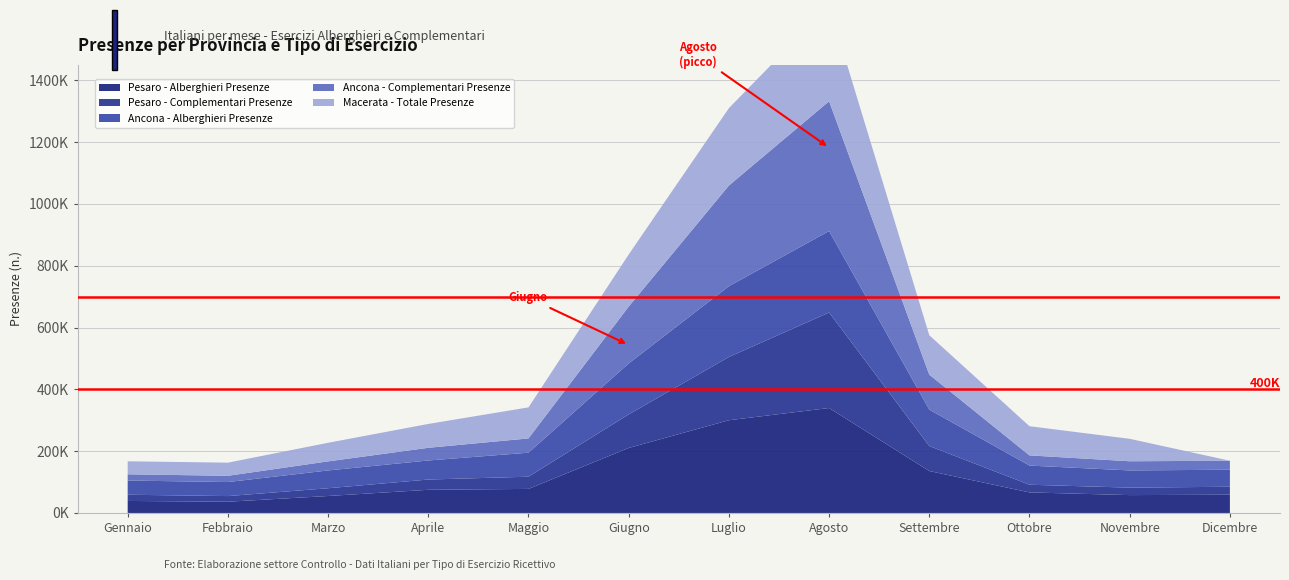

Reading left to right, transcribe all the data shown in this chart.

Pesaro - Alberghieri Presenze: Gennaio=38918	Febbraio=36400	Marzo=54946	Aprile=75062	Maggio=77892	Giugno=210429	Luglio=300113	Agosto=339679	Settembre=135740	Ottobre=66525	Novembre=57832	Dicembre=59153
Pesaro - Complementari Presenze: Gennaio=20126	Febbraio=18288	Marzo=25118	Aprile=33196	Maggio=39498	Giugno=108607	Luglio=204715	Agosto=309035	Settembre=80875	Ottobre=24881	Novembre=24185	Dicembre=25721
Ancona - Alberghieri Presenze: Gennaio=45893	Febbraio=45404	Marzo=57540	Aprile=61579	Maggio=77681	Giugno=164754	Luglio=229000	Agosto=263554	Settembre=117797	Ottobre=61956	Novembre=55621	Dicembre=55108
Ancona - Complementari Presenze: Gennaio=20233	Febbraio=20220	Marzo=29344	Aprile=41059	Maggio=46169	Giugno=184038	Luglio=325700	Agosto=420074	Settembre=113247	Ottobre=32952	Novembre=29703	Dicembre=29030
Macerata - Totale Presenze: Gennaio=42077	Febbraio=42497	Marzo=60160	Aprile=77199	Maggio=100514	Giugno=168608	Luglio=250497	Agosto=309461	Settembre=127487	Ottobre=94416	Novembre=72659	Dicembre=0